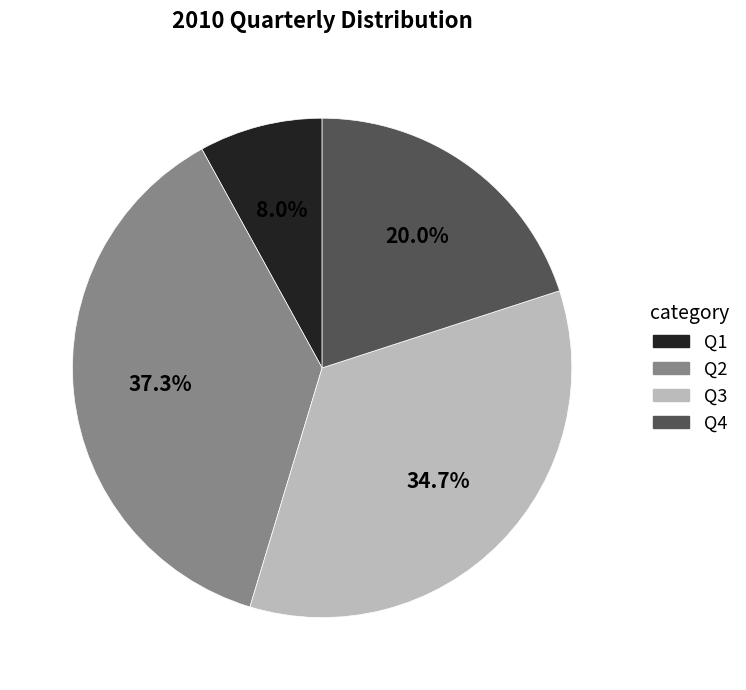

How many segments does this pie chart have?

4